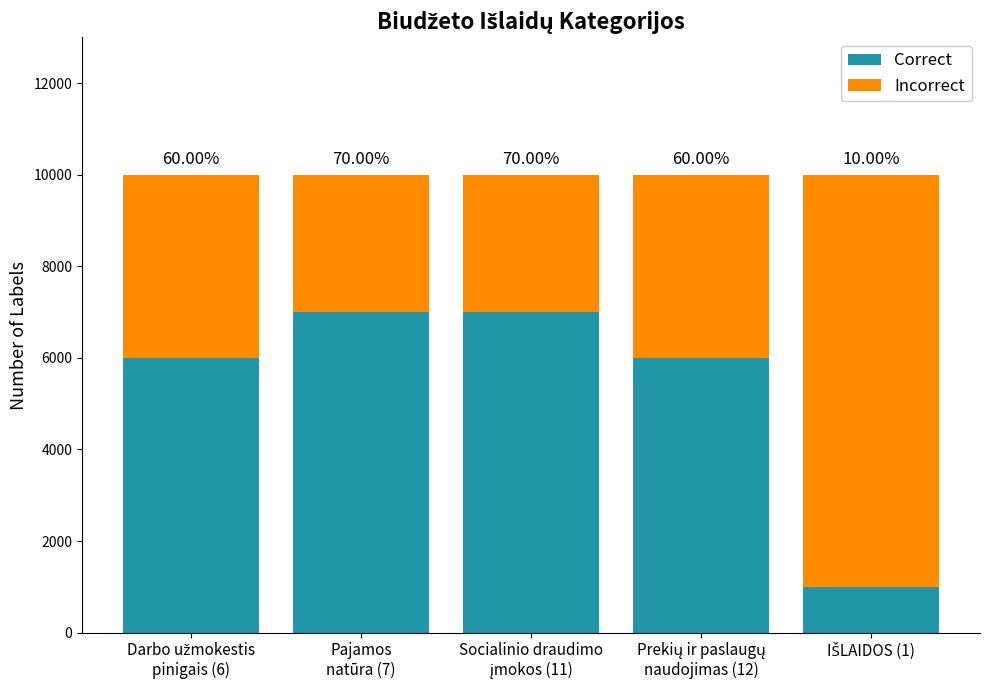

True or false: Incorrect has a value of 721 at Pajamos
natūra (7).

False